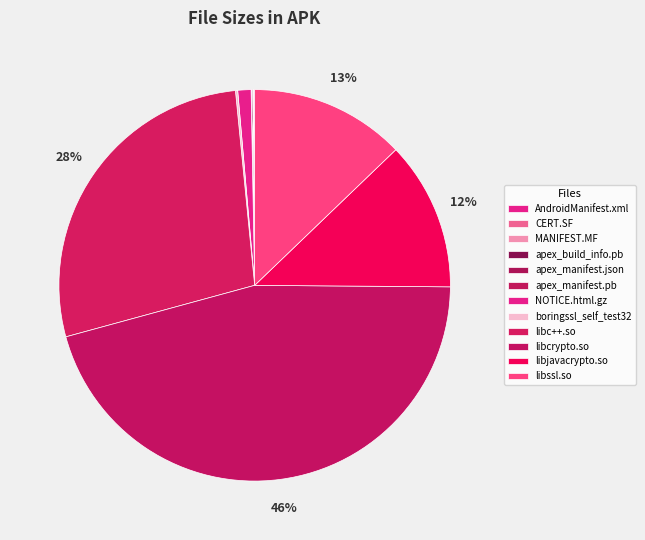

To the nearest percent, what portion does libjavacrypto.so represent?

12%